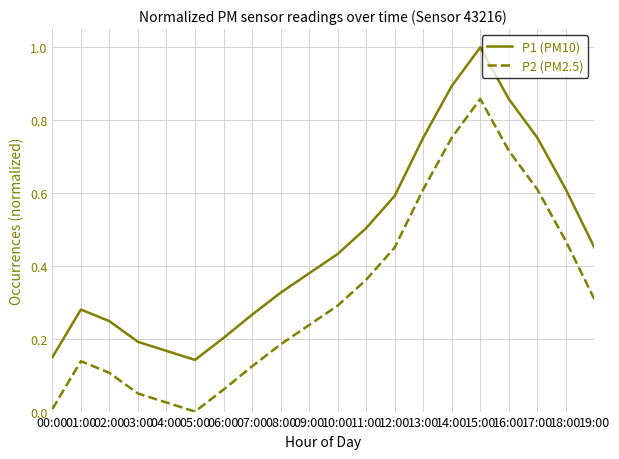

List the series in order of their overall mean, highest first.

P1 (PM10), P2 (PM2.5)